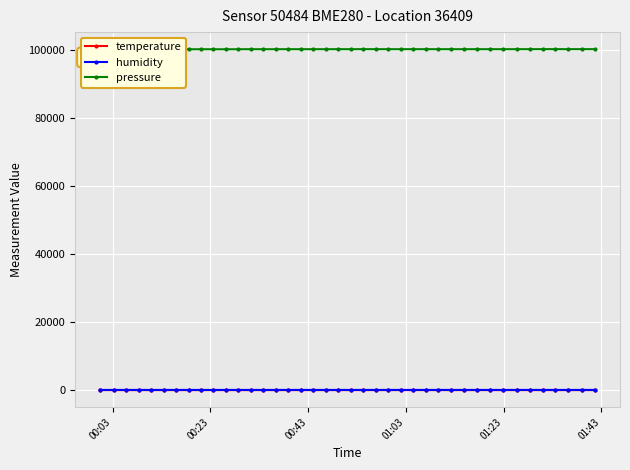

True or false: temperature and pressure intersect in this chart.

False